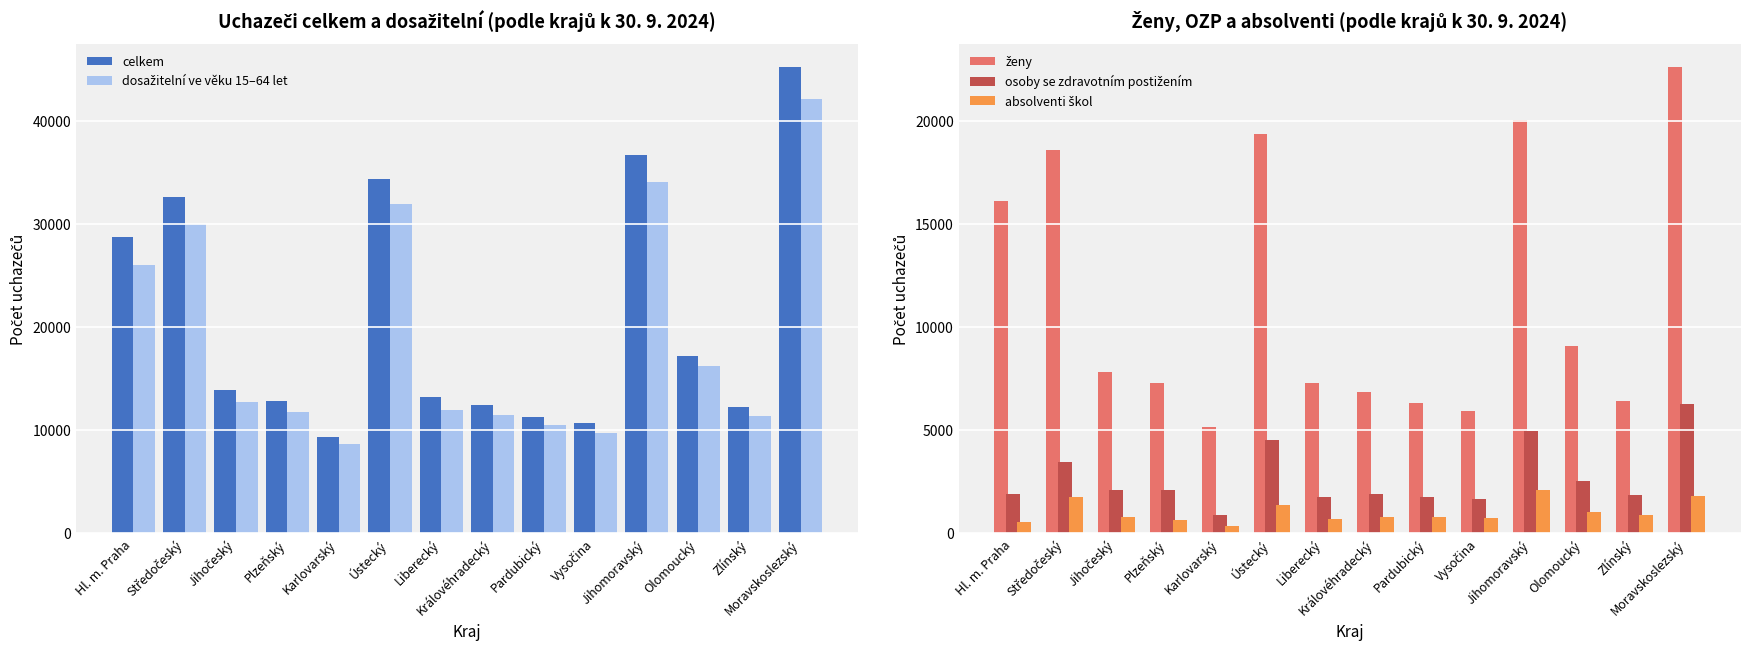

List the series in order of their peak value, highest first.

celkem, dosažitelní ve věku 15–64 let, ženy, osoby se zdravotním postižením, absolventi škol